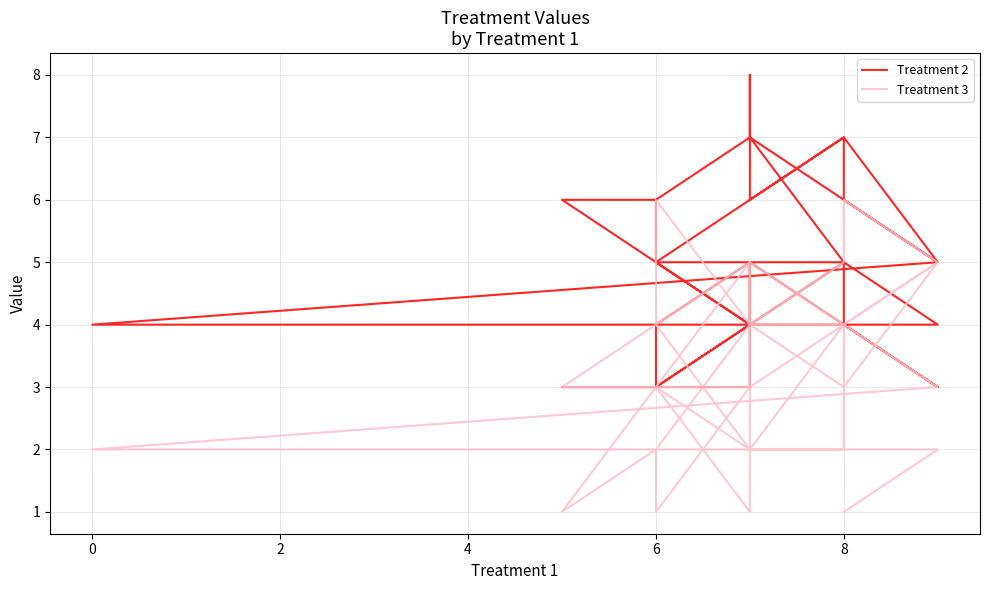

How many interior local valleys does the Treatment 2 series have?

4